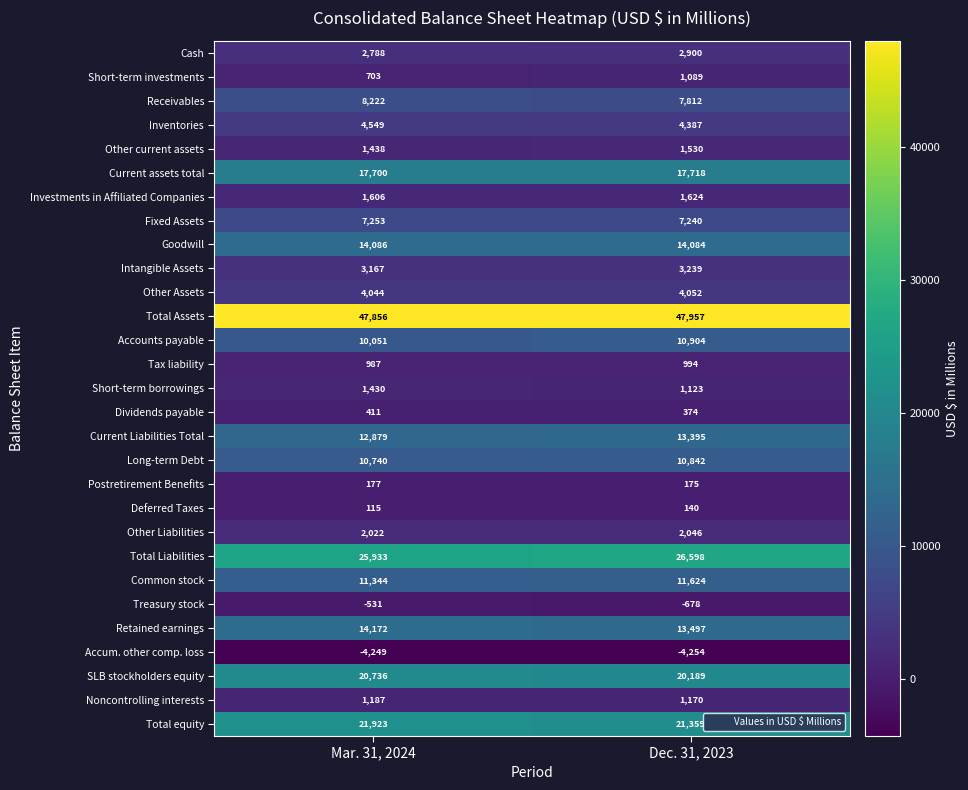

Where is Dividends payable nearest to the value 392?

Dec. 31, 2023